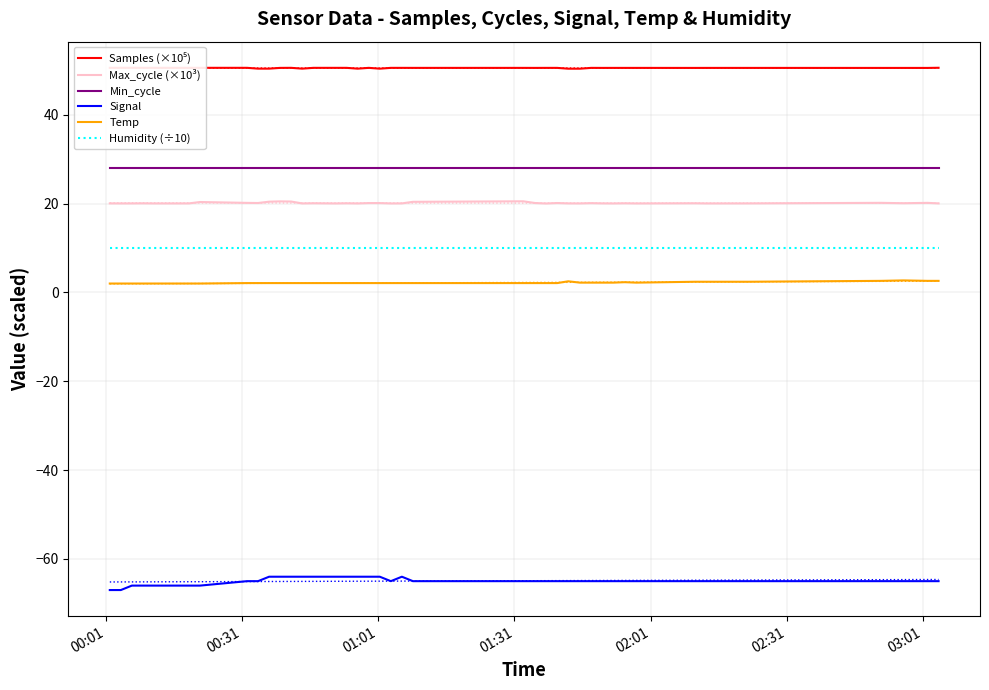

What is the difference between the maximum and minimum values in the Samples (×10⁵) series?

0.2